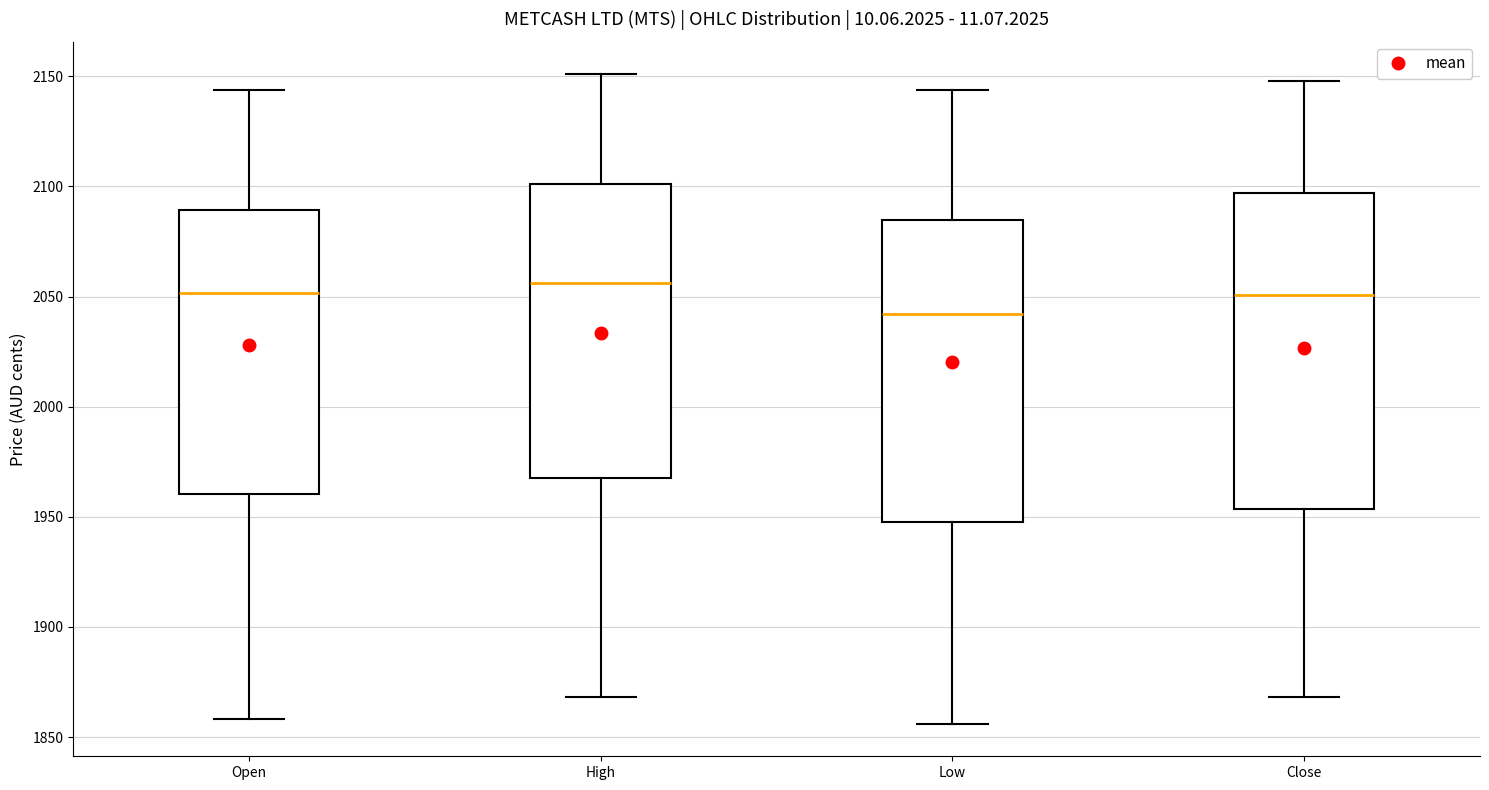

Where does the lower whisker of the box for High end on the y-axis? The values are not printed on the chart, so give them approximately, as read against the axis.

1870